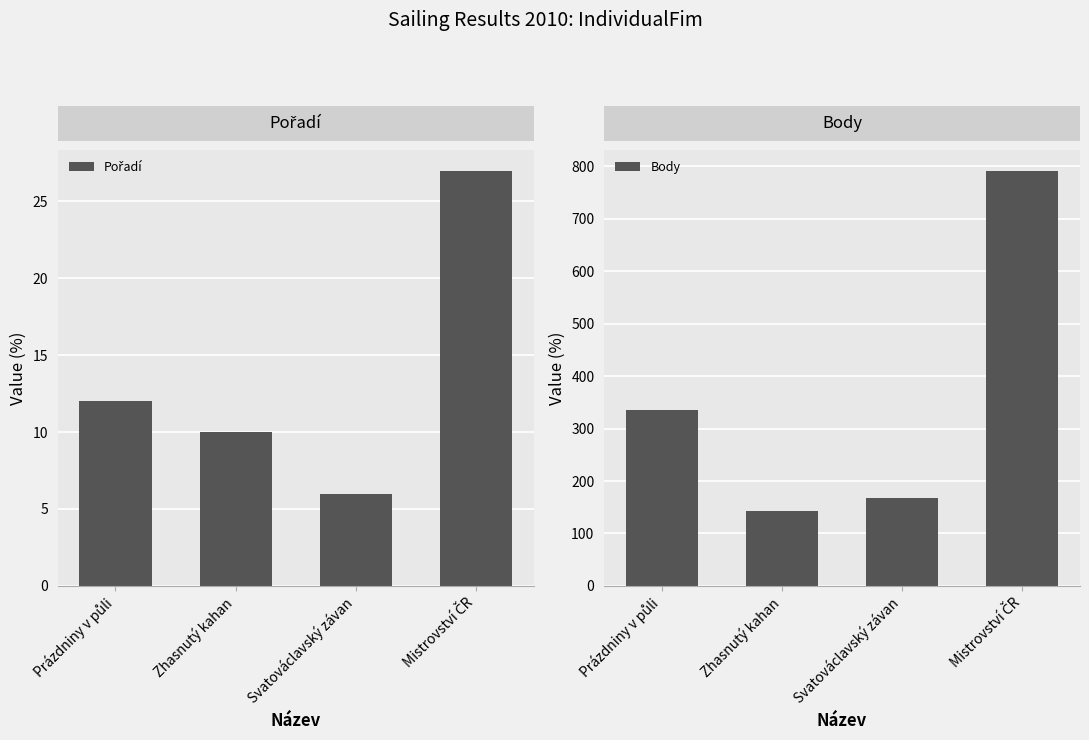

Rank the series at Zhasnutý kahan from highest to lowest value.

Body, Pořadí